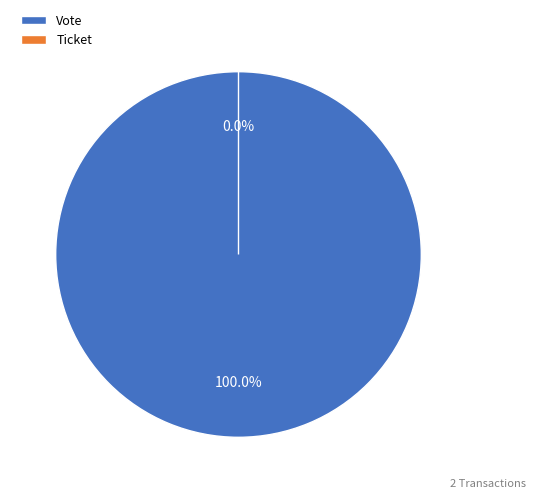

True or false: Vote accounts for 100% of the total.

True